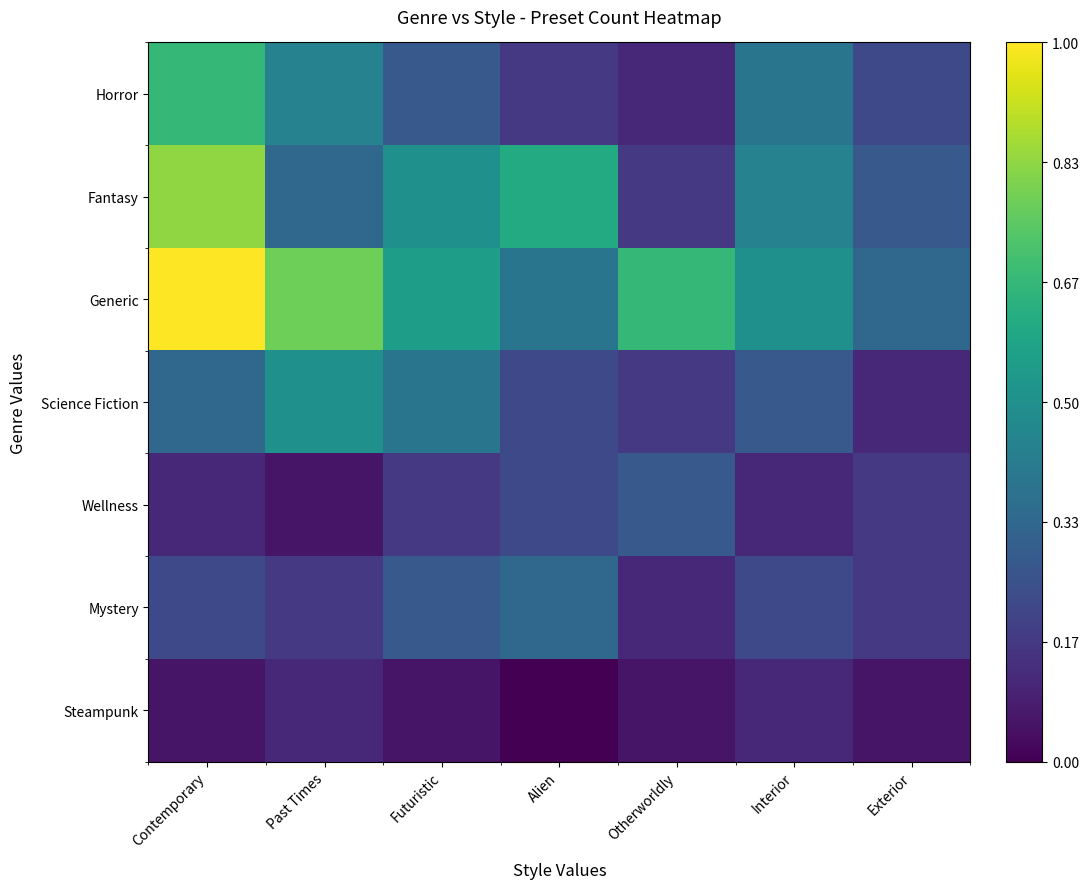

What is the spread (max minus min) of values at Alien?

0.6